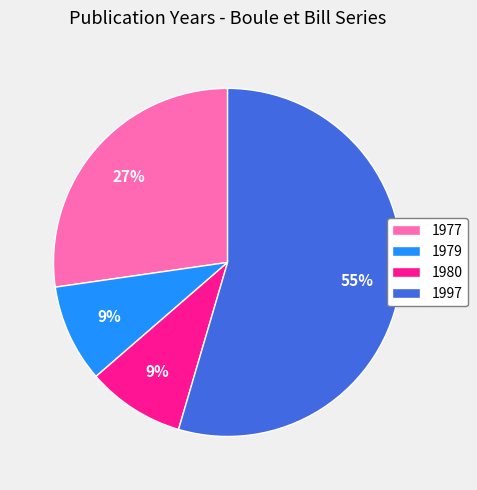

Does any single category account for the majority?

Yes